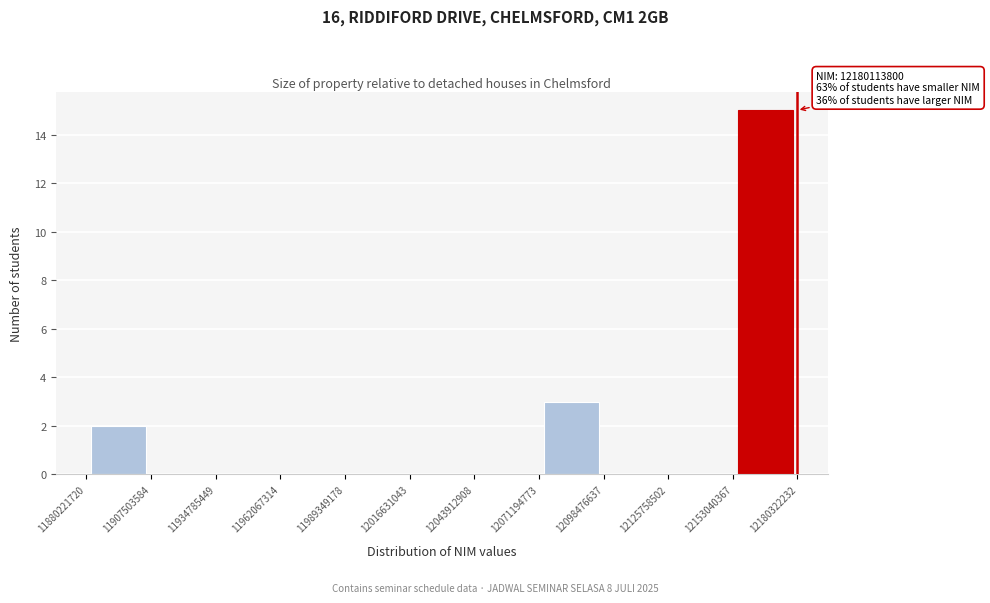

Which range on the x-axis has the tallest bar?

12153040367 to 12180322232